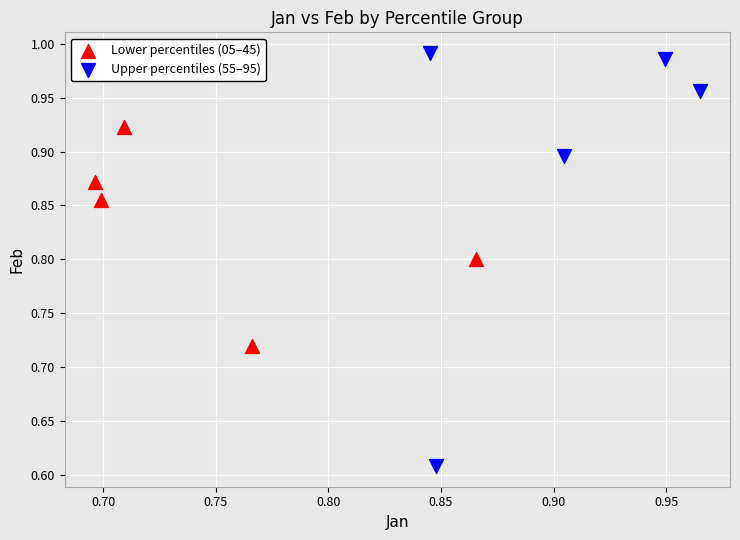

Which series reaches the minimum Y coordinate?

Upper percentiles (55–95)